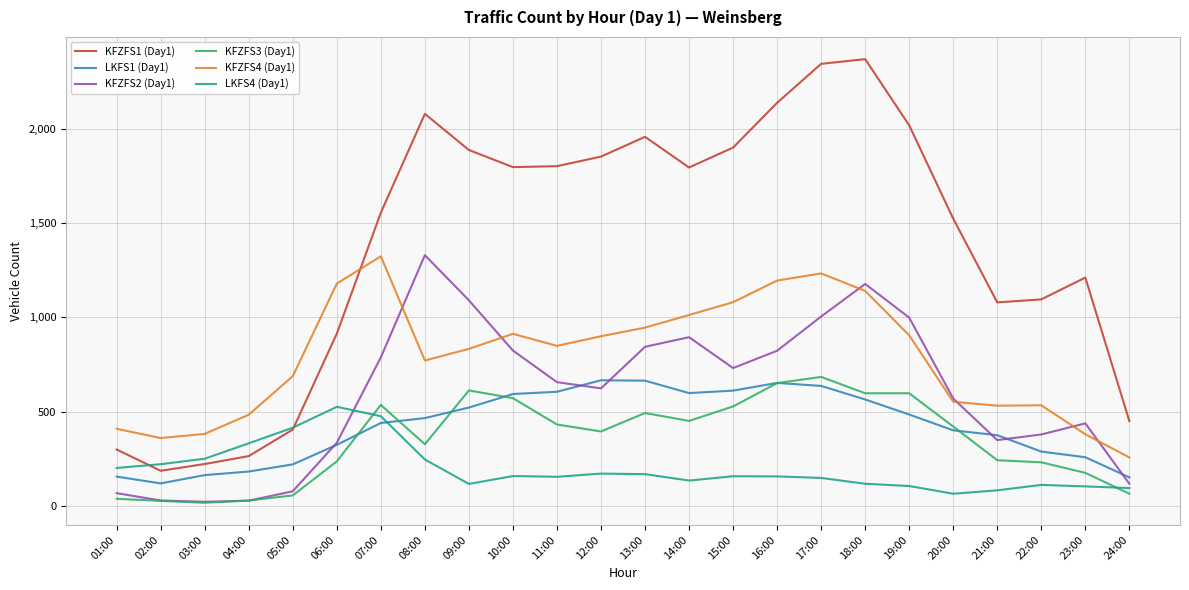

Which series has the largest range (max minus min)?

KFZFS1 (Day1)